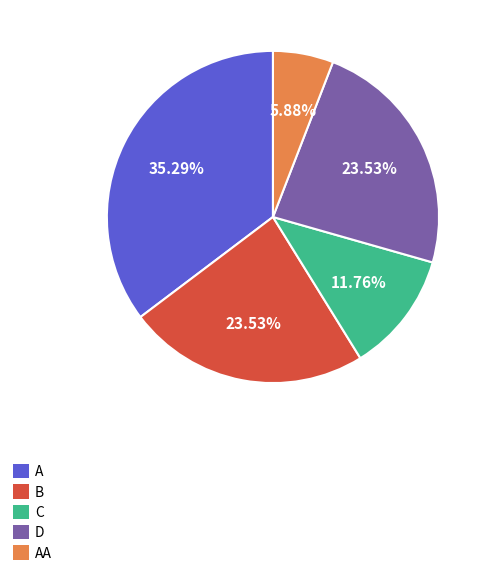

Is there any slice that represents more than half of the pie?

No